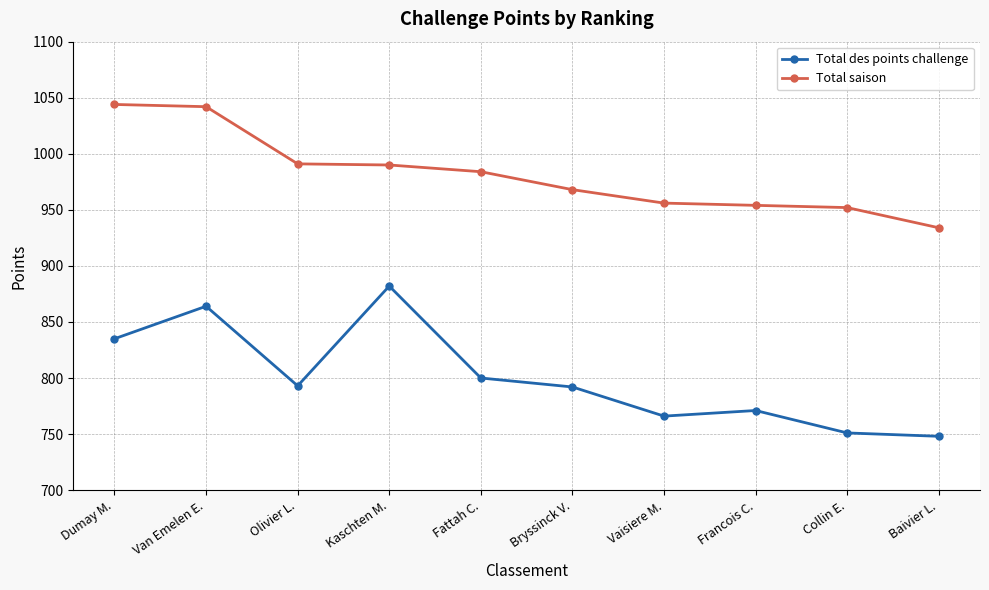

The Total des points challenge series shows 748 at Baivier L.. True or false?

True